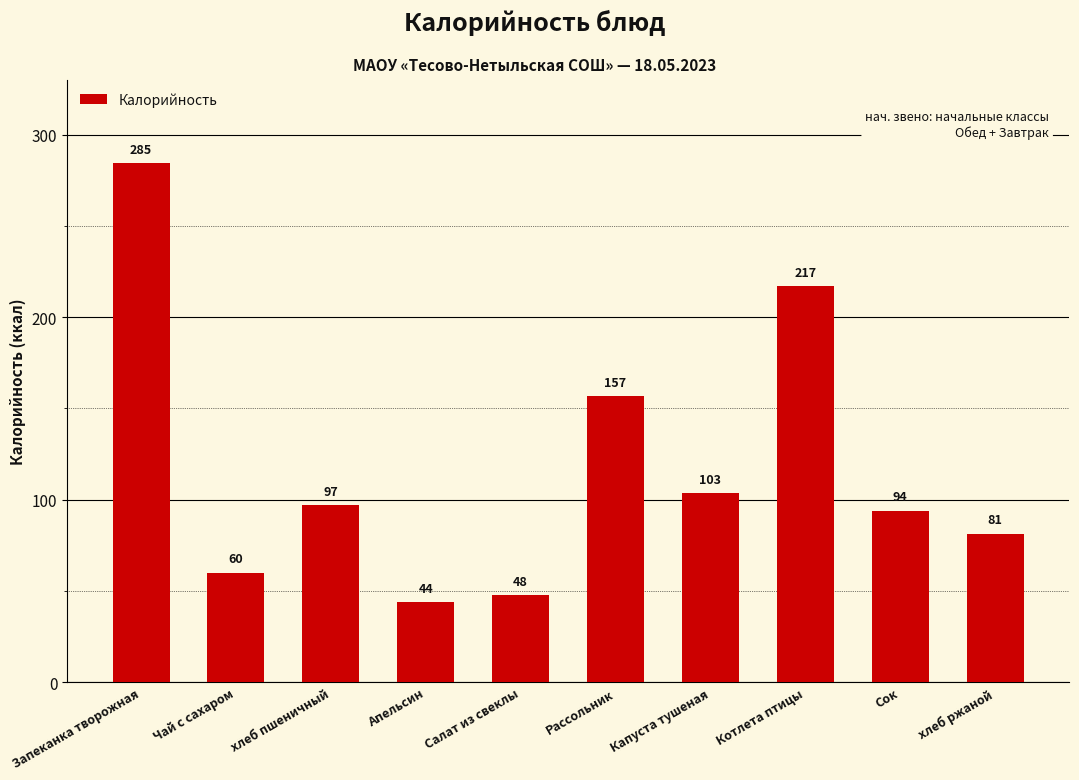

What is the difference between the maximum and minimum values?

240.6